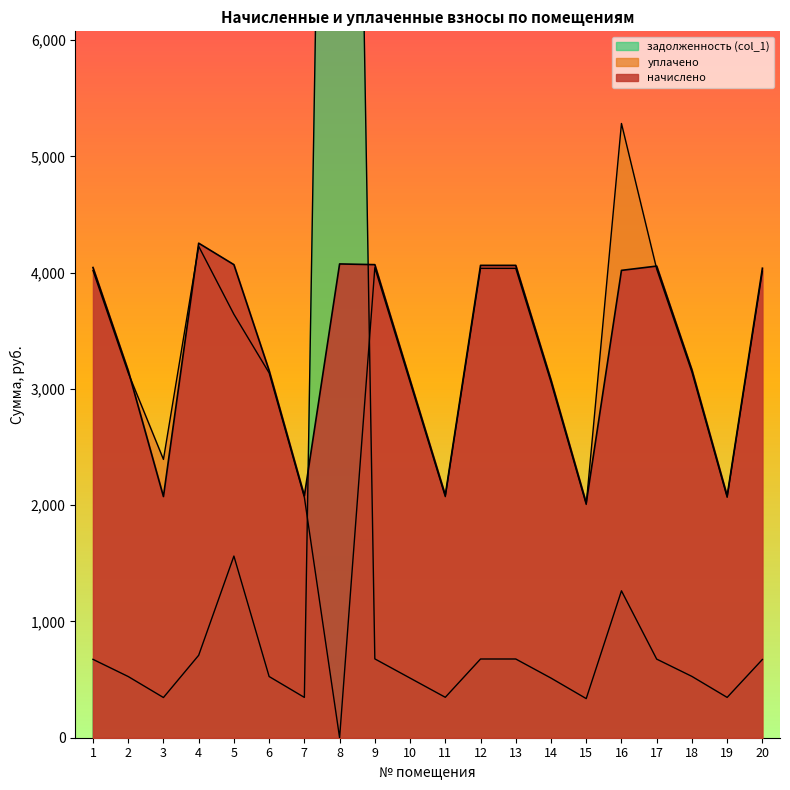

What is the highest value of the задолженность (col_1) series?

18571.5